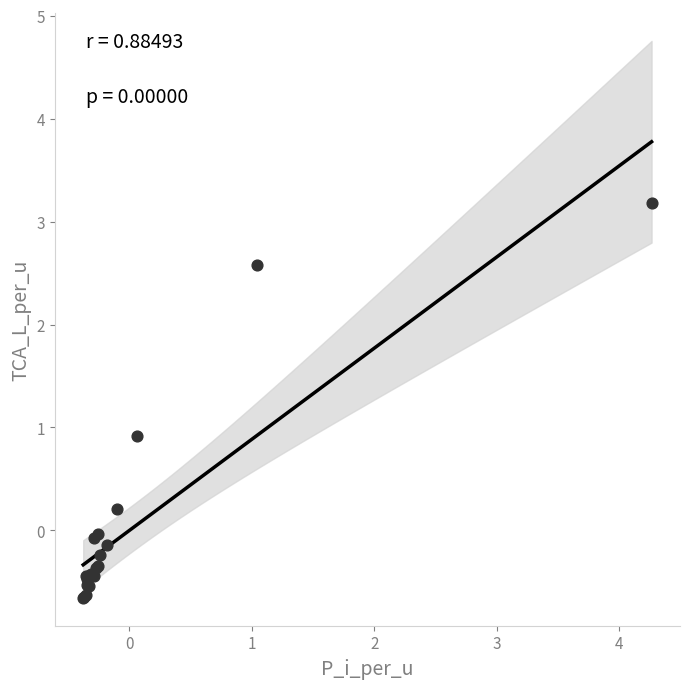

What Y value in the scatter plot is closest to 1?

0.9